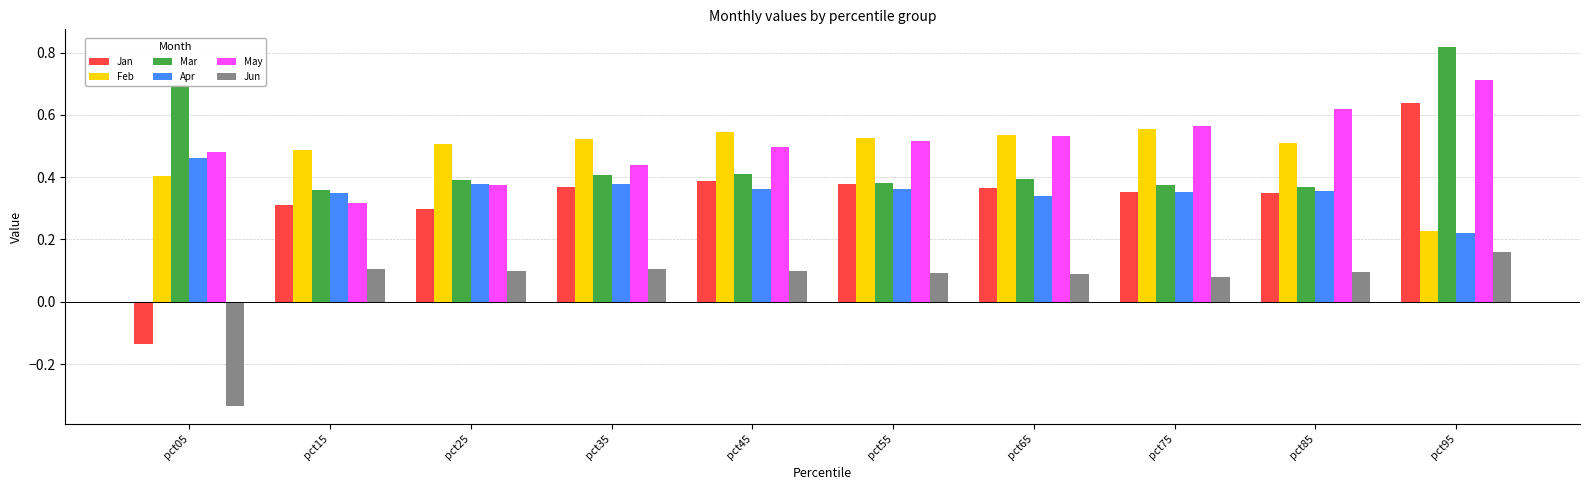

Which label corresponds to the smallest value in the chart?

pct05